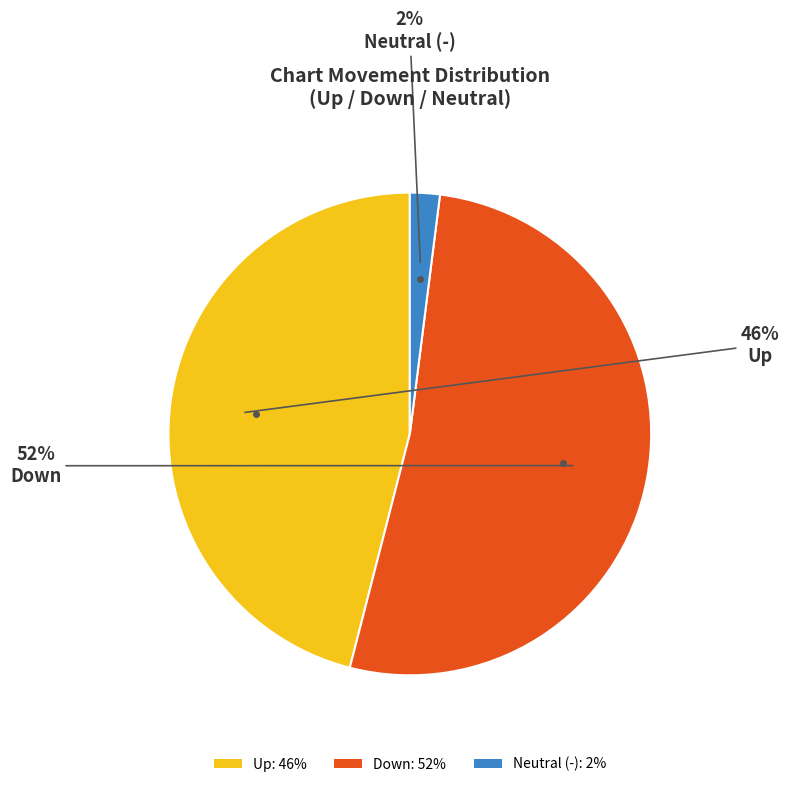

Combined, do Down: 52% and Neutral (-): 2% account for over 50%?

Yes